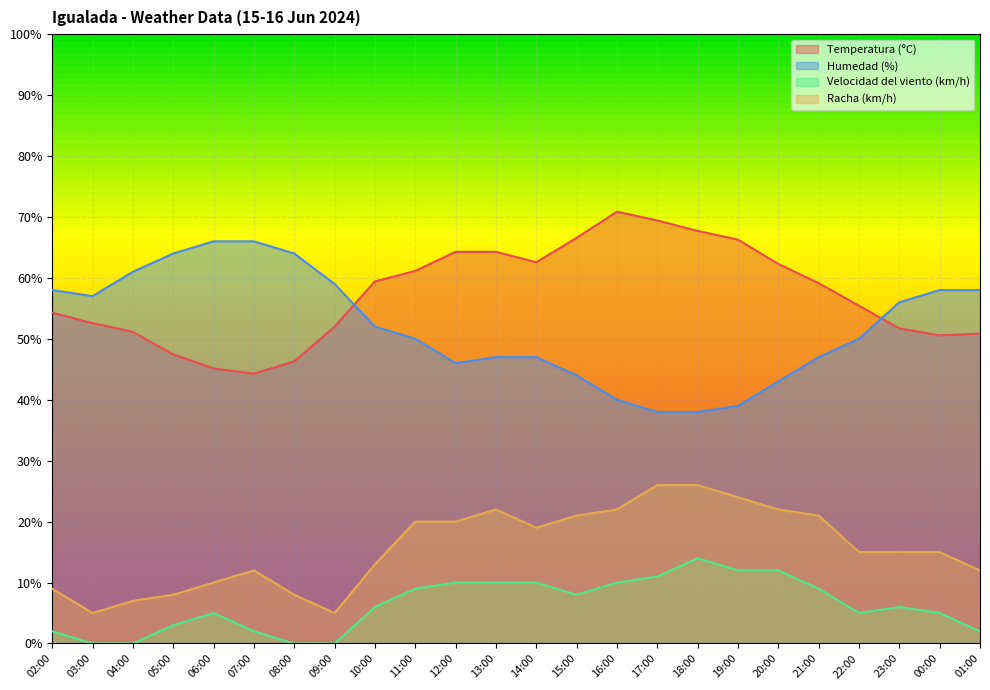

Rank the series by their maximum value, from lowest to highest.

Velocidad del viento (km/h), Racha (km/h), Humedad (%), Temperatura (ºC)